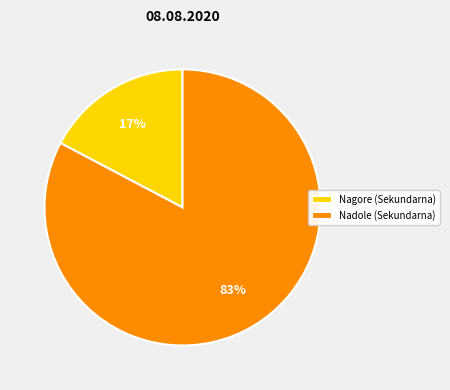

True or false: Nadole (Sekundarna) accounts for 91% of the total.

False